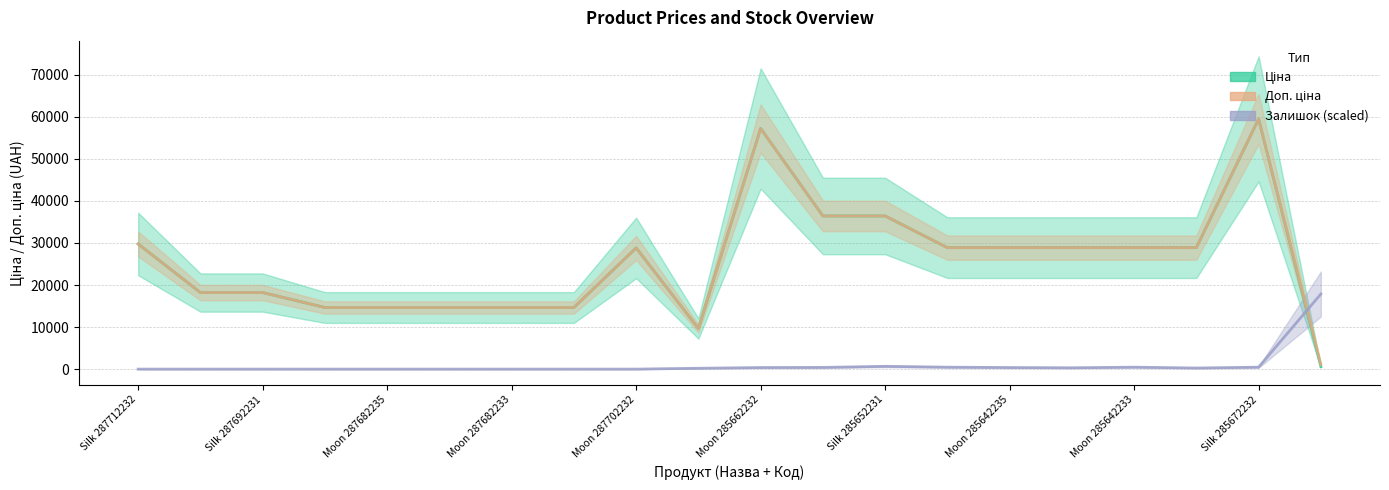

How many values in the Доп. ціна (line) series exceed 28890?

10